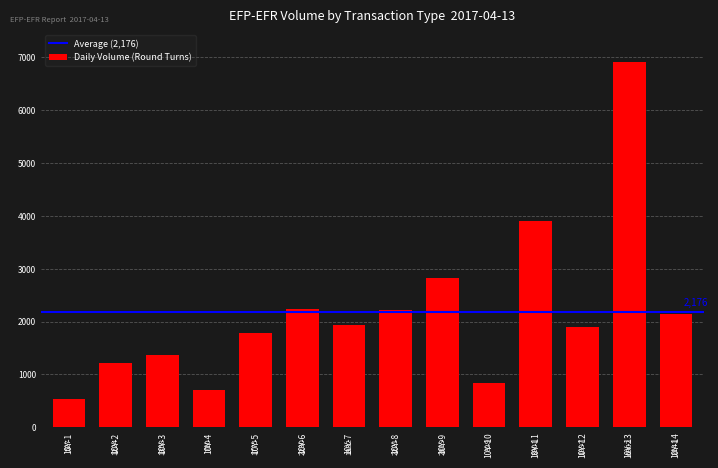

Rank the categories by value from highest to lowest.

10Y-13, 10Y-11, 10Y-9, 10Y-6, 10Y-8, 10Y-14, 10Y-7, 10Y-12, 10Y-5, 10Y-3, 10Y-2, 10Y-10, 10Y-4, 10Y-1